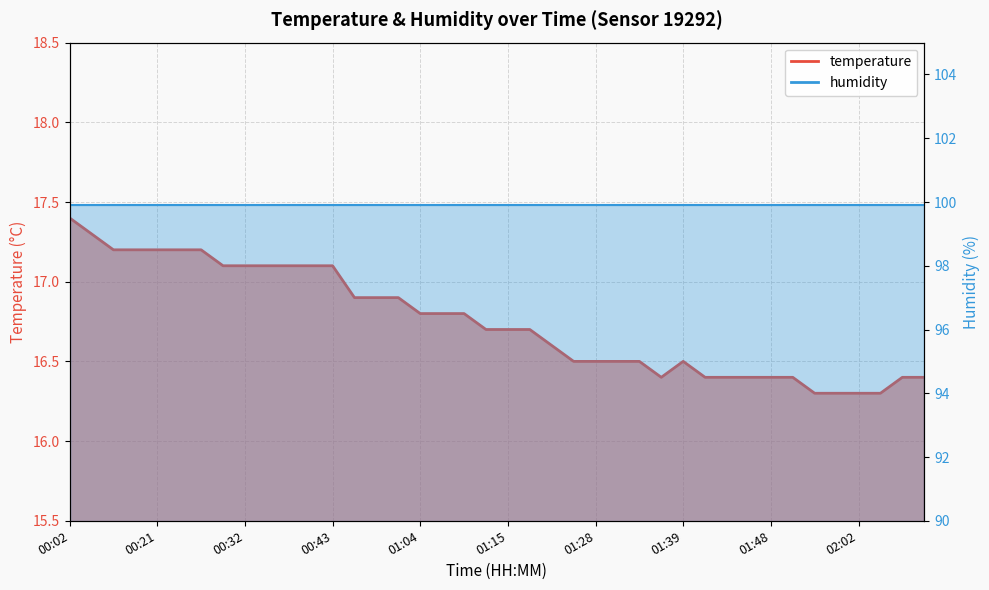

Count the number of categories in the chart.

40